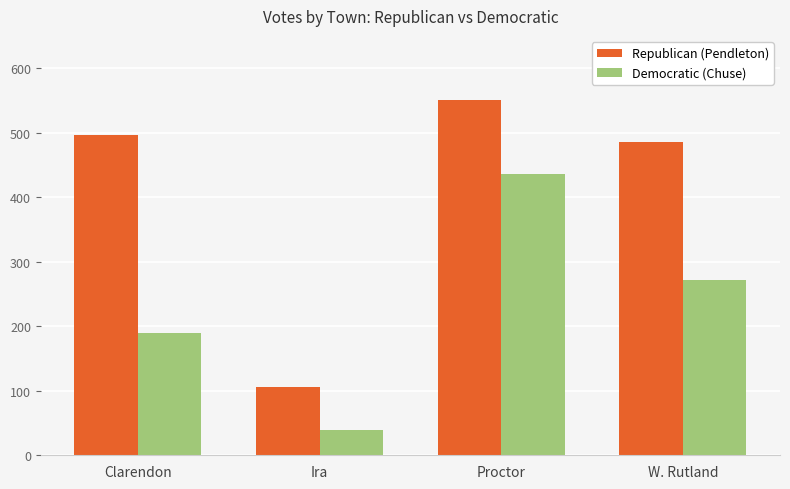

What is the total value across all series at W. Rutland?

757